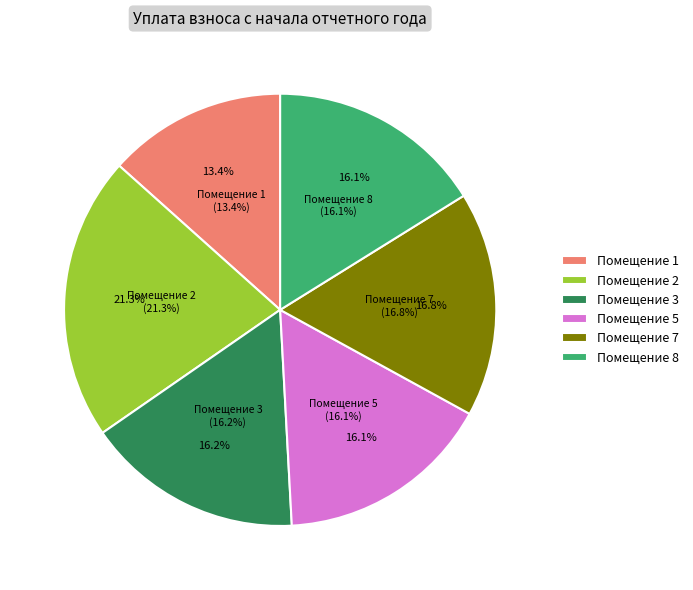

Does any single category account for the majority?

No